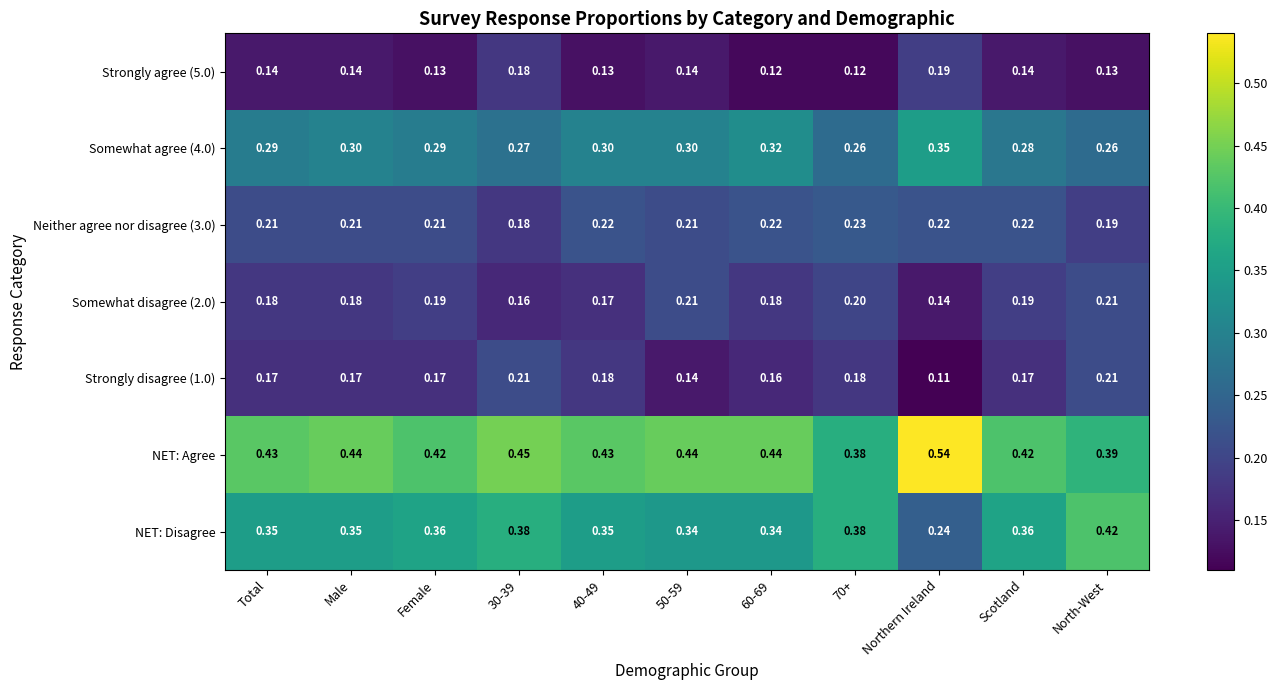

Which category has the highest value in the NET: Disagree series?

North-West